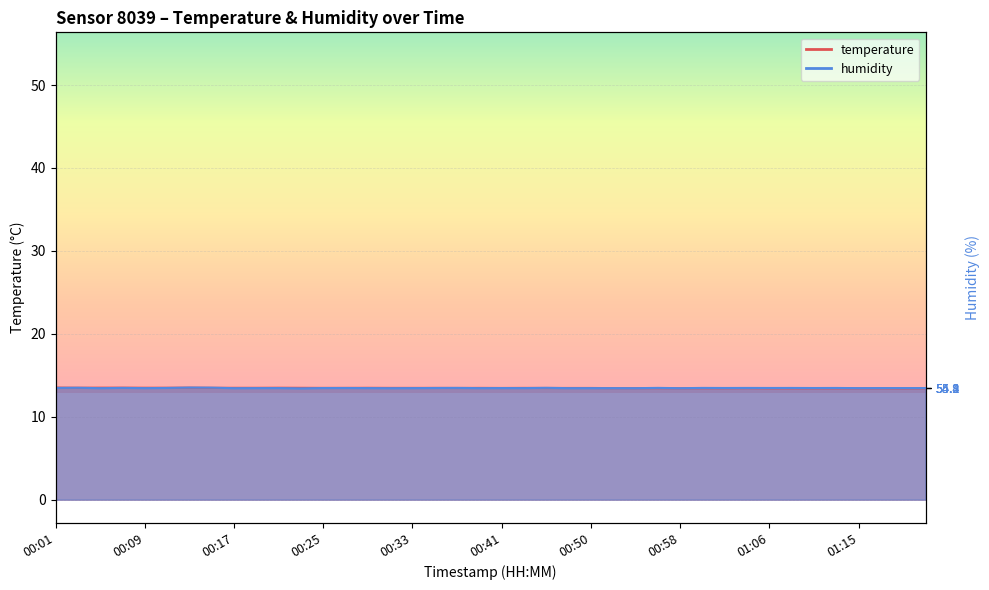

Which series has the widest spread of values?

temperature